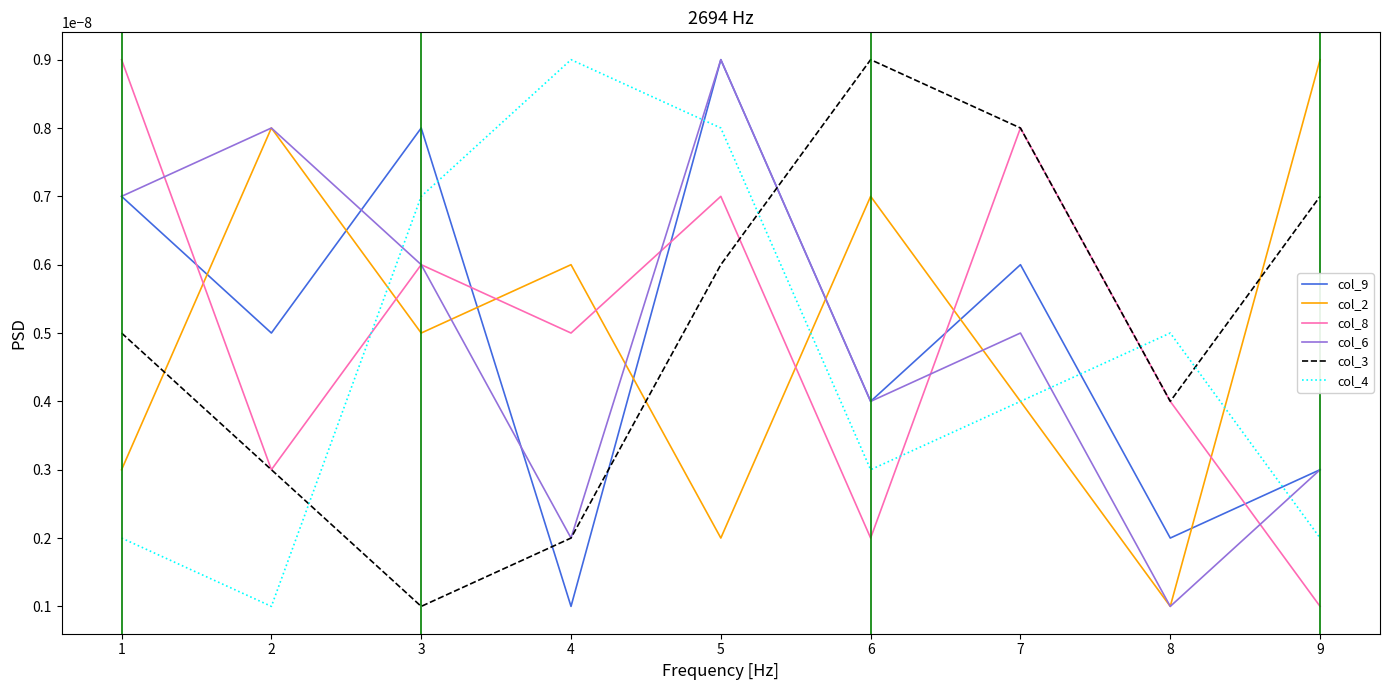

How many lines are shown in the chart?

6